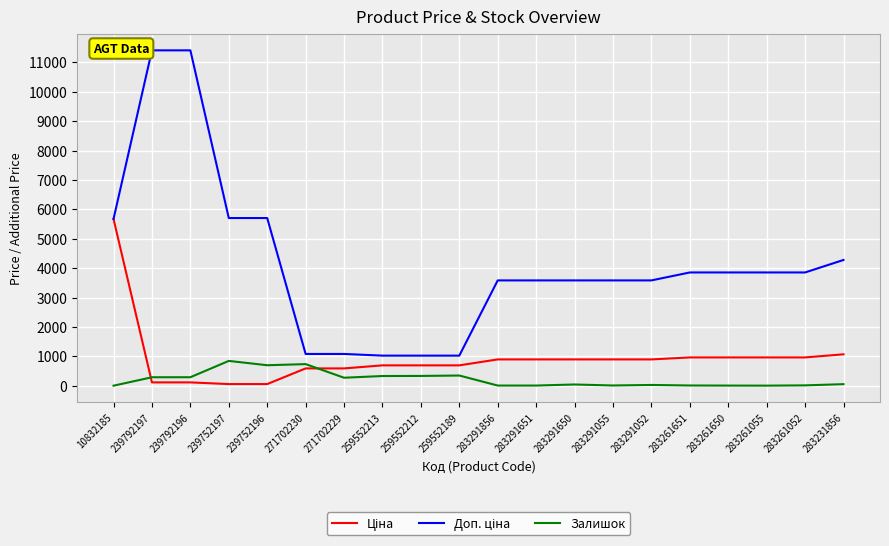

The value of Залишок at 10832185 is 2.0. True or false?

True